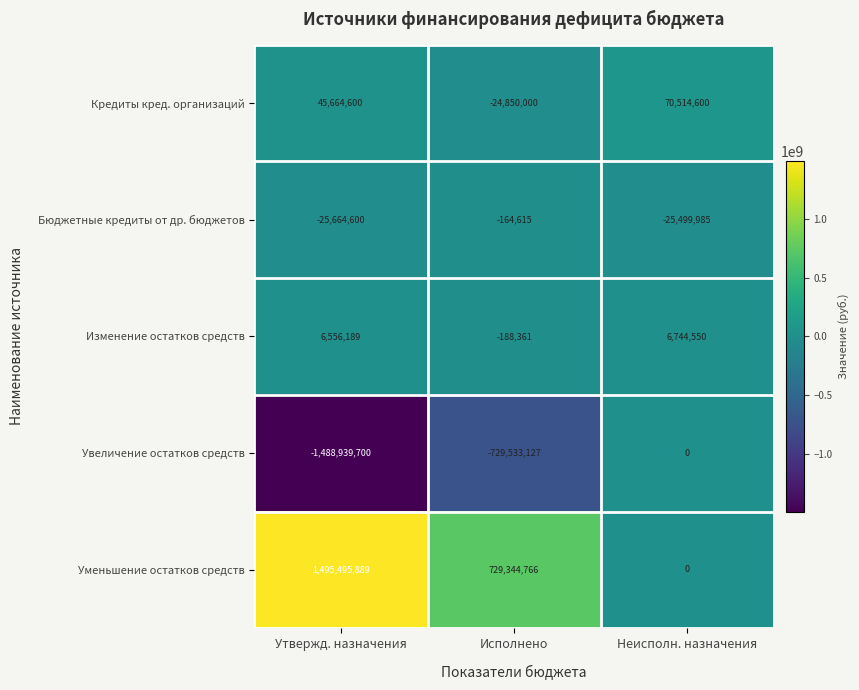

At which category is the sum across all series the highest?

Неисполн. назначения